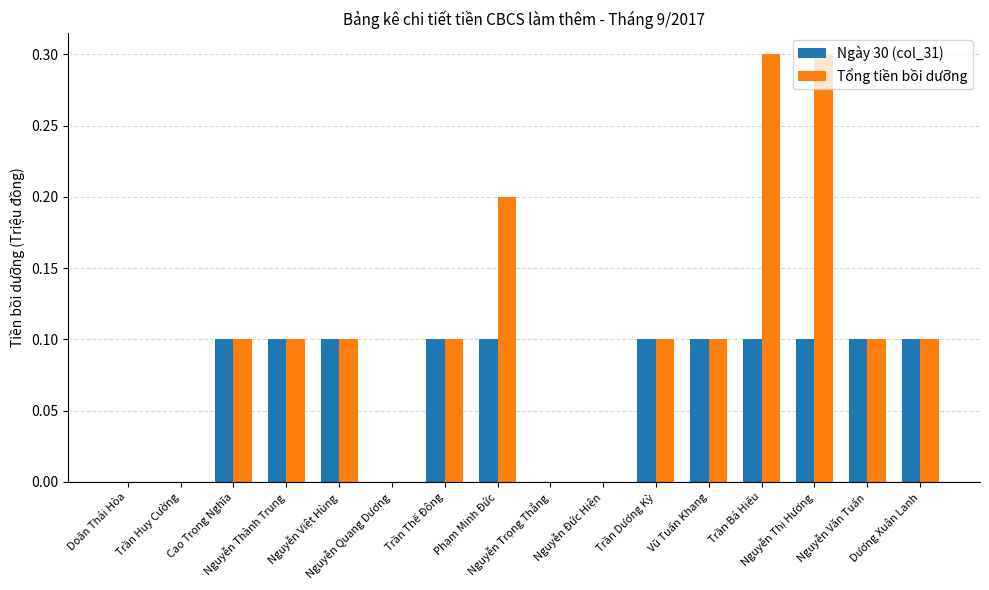

What is the maximum value for Tổng tiền bồi dưỡng?

0.3